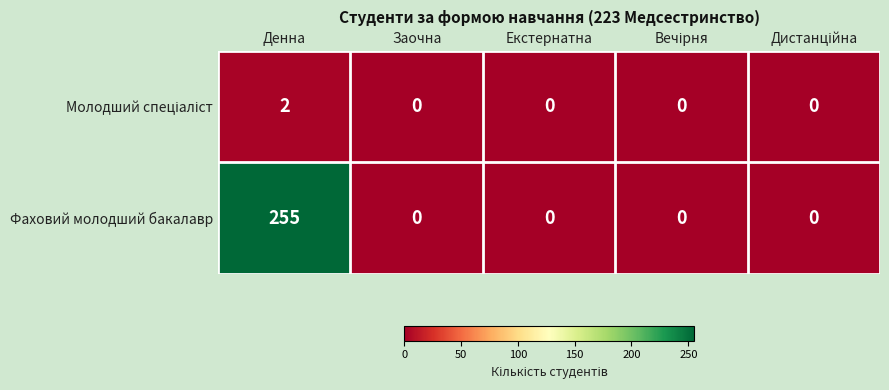

True or false: Фаховий молодший бакалавр has a value of 255 at Денна.

True